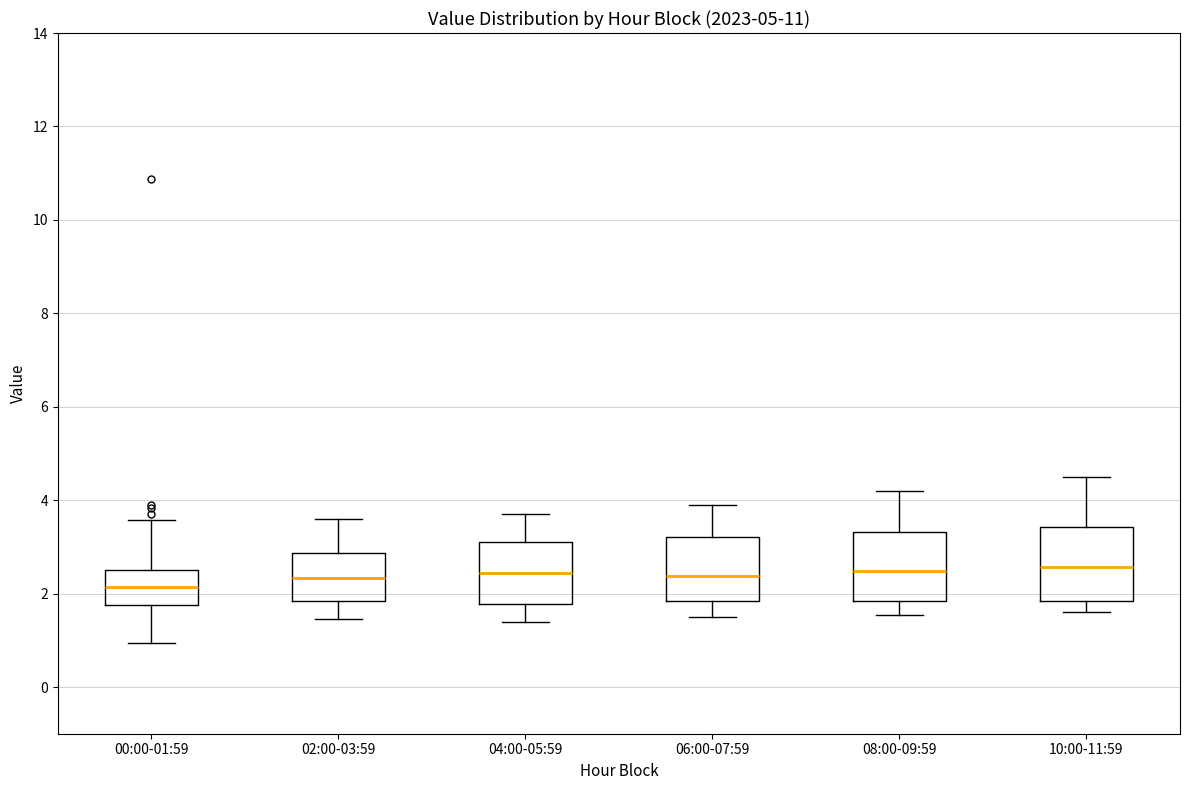

Reading left to right, transcribe this box plot: for each box, give where its median line is, the range the box spans, and where its two whiskers end, as read against the y-axis. The values are not printed on the chart, so give them approximately, as read against the axis.

00:00-01:59: median 2.2, box 1.8 to 2.6, whiskers 1.0 to 3.6
02:00-03:59: median 2.4, box 1.8 to 2.8, whiskers 1.4 to 3.6
04:00-05:59: median 2.4, box 1.8 to 3.2, whiskers 1.4 to 3.8
06:00-07:59: median 2.4, box 1.8 to 3.2, whiskers 1.6 to 4.0
08:00-09:59: median 2.4, box 1.8 to 3.4, whiskers 1.6 to 4.2
10:00-11:59: median 2.6, box 1.8 to 3.4, whiskers 1.6 to 4.6